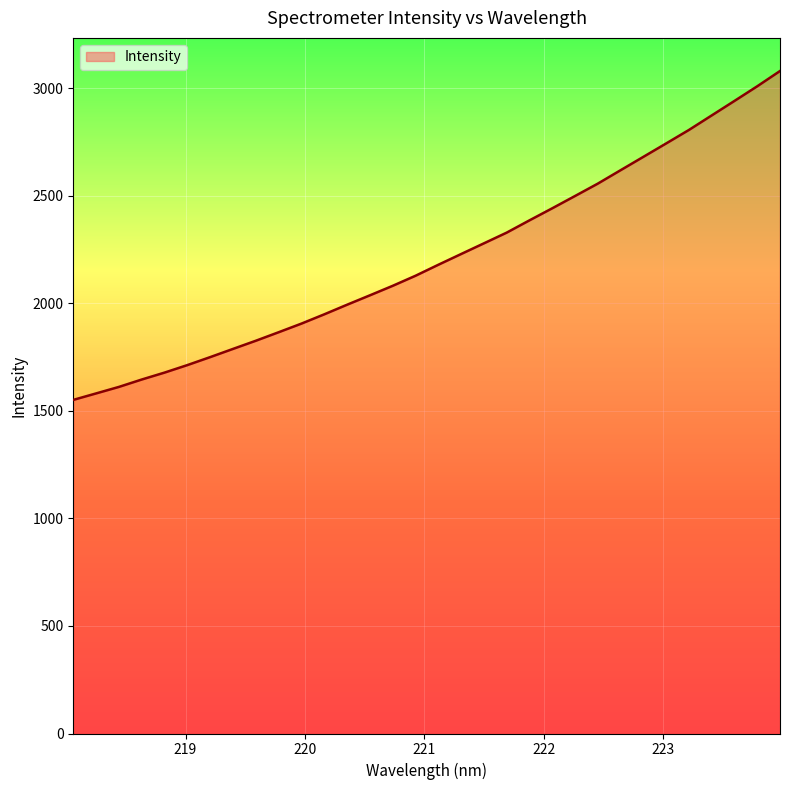

What is the greatest value displayed?

3080.6